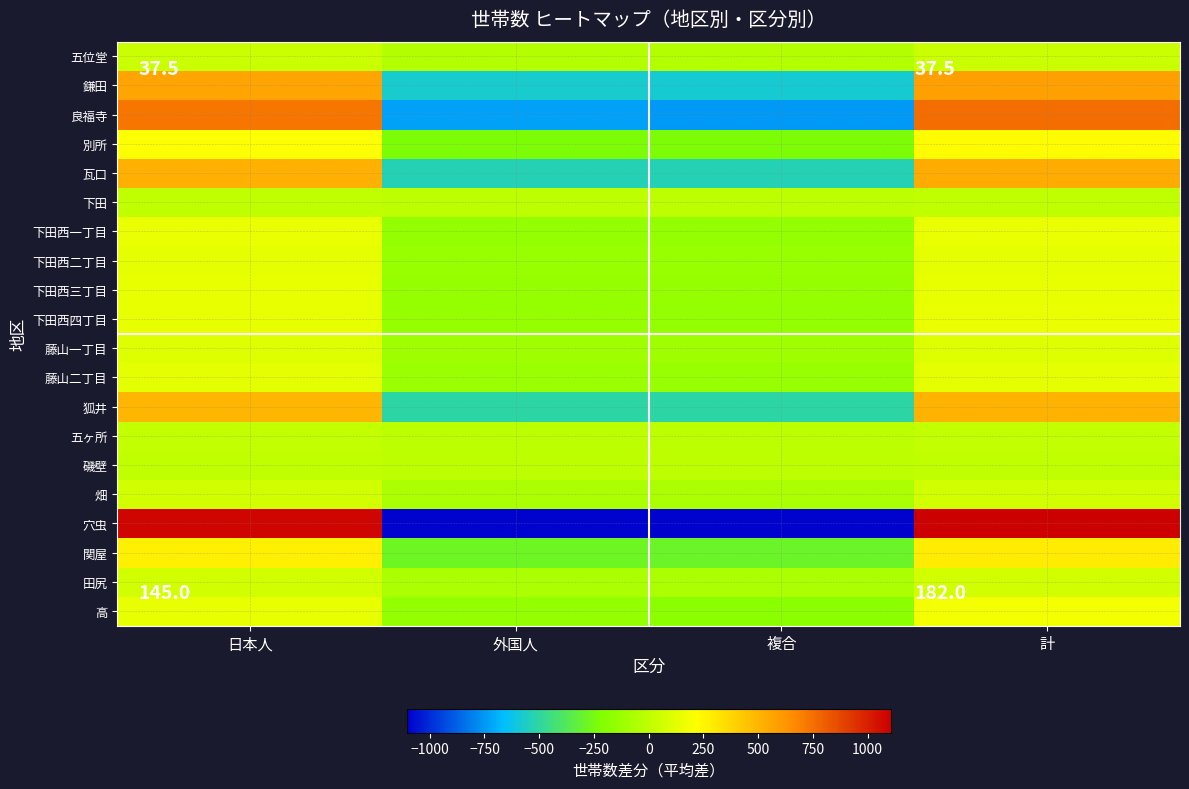

What is the total value across all series at 計?

5197.0